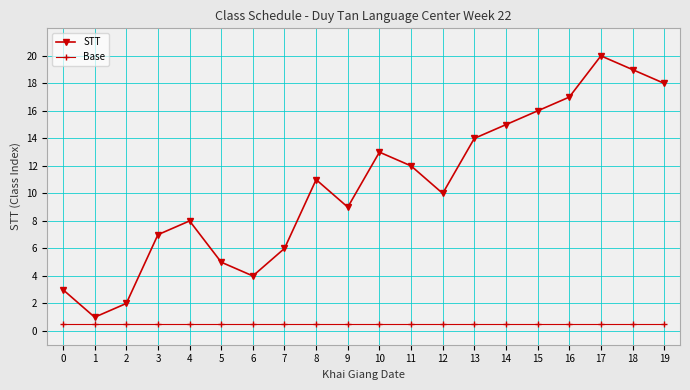

True or false: STT has more than 2 interior local peaks.

True